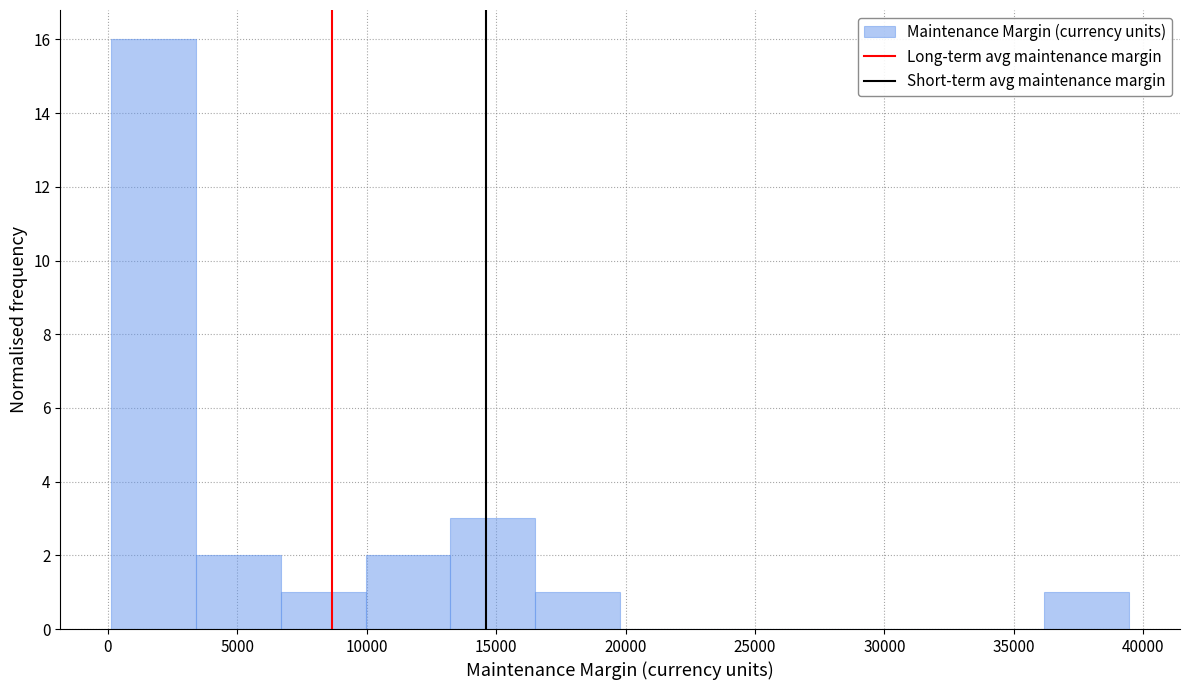

Which range on the x-axis has the tallest bar?

0 to 3500